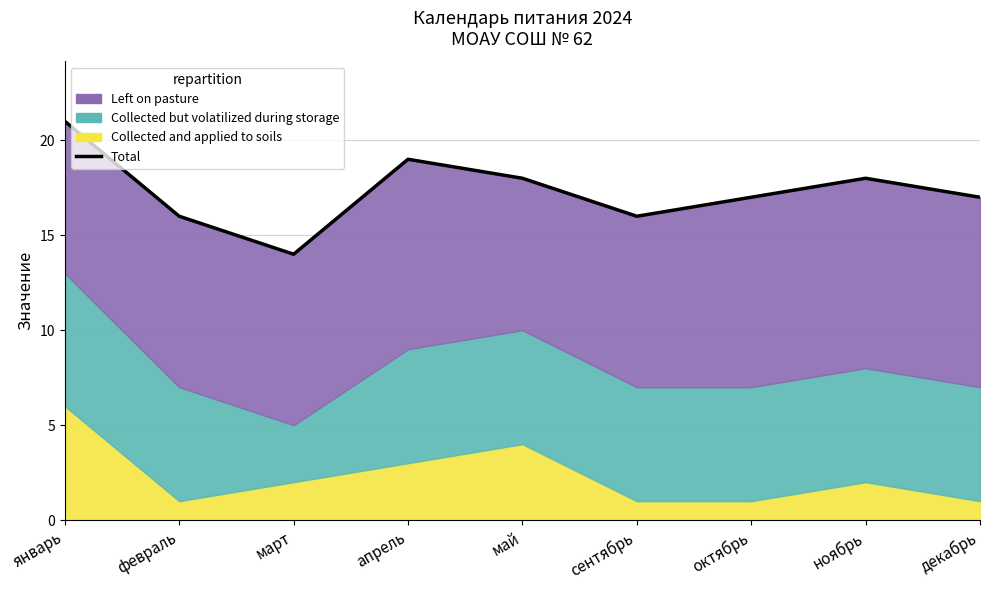

What is the approximate value at октябрь?

17